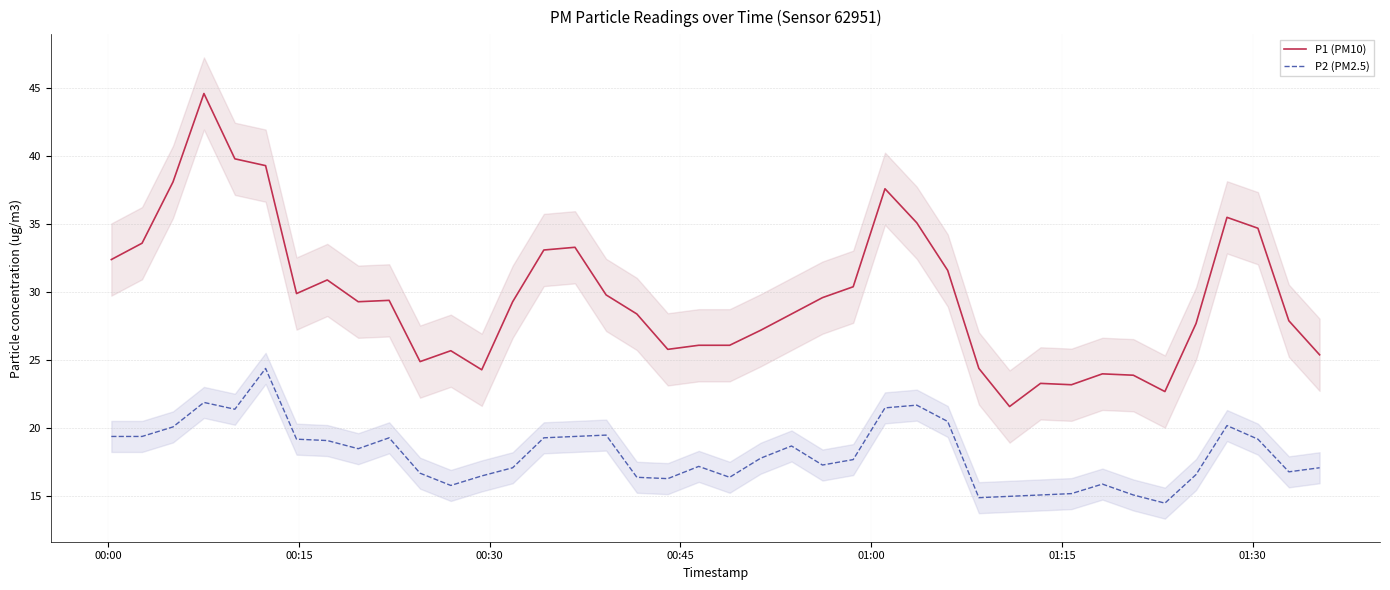

True or false: P1 (PM10) and P2 (PM2.5) intersect in this chart.

False